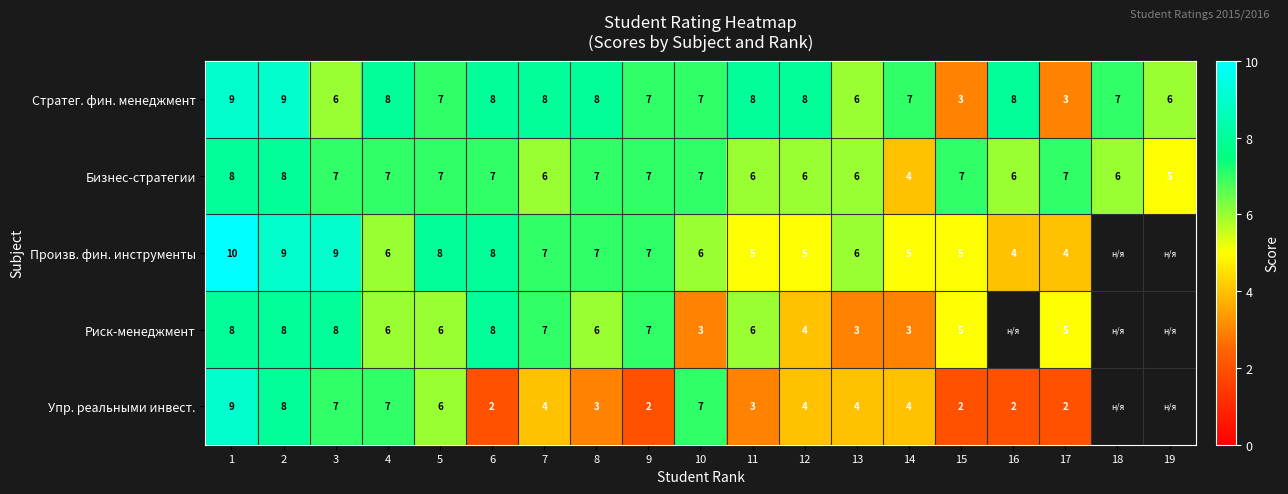

What is the difference between the highest and lowest values at 14?

4